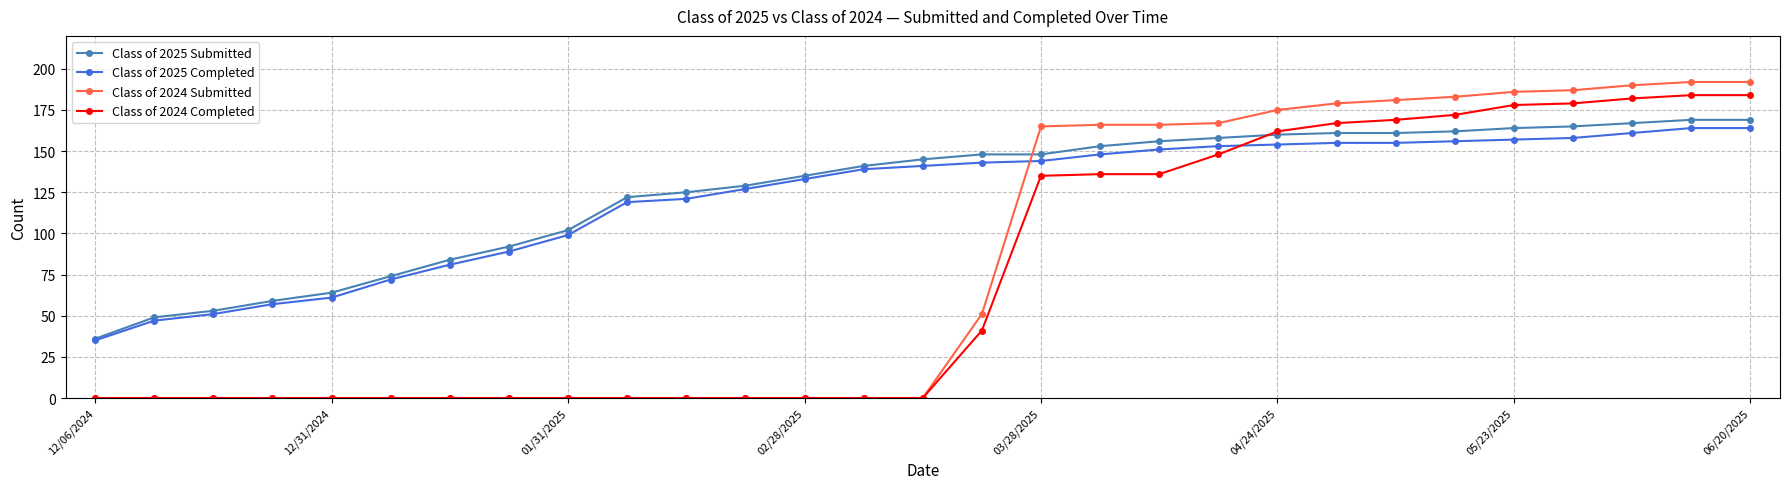

At how many categories does at least one series exceed 67?

24